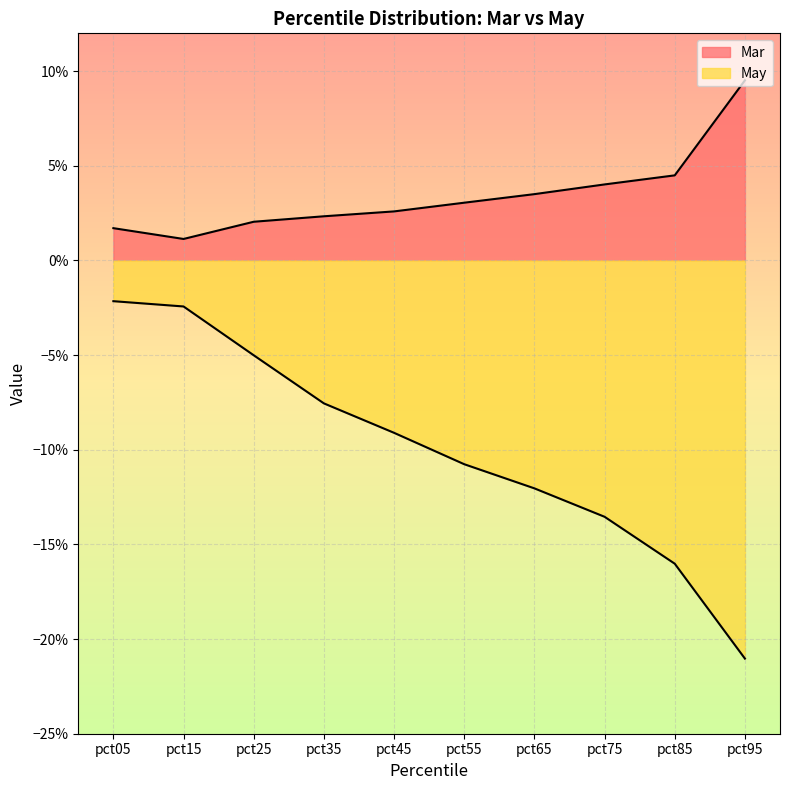

Rank the categories by Mar value from highest to lowest.

pct95, pct85, pct75, pct65, pct55, pct45, pct35, pct25, pct05, pct15